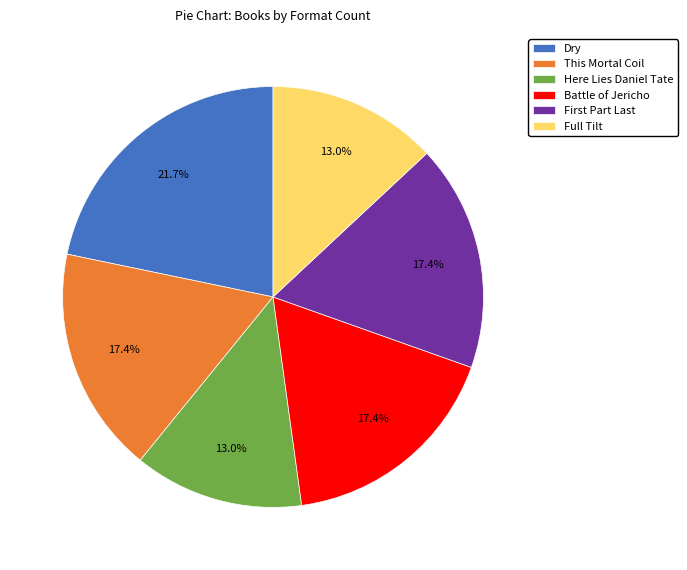

To the nearest percent, what portion does This Mortal Coil represent?

17%